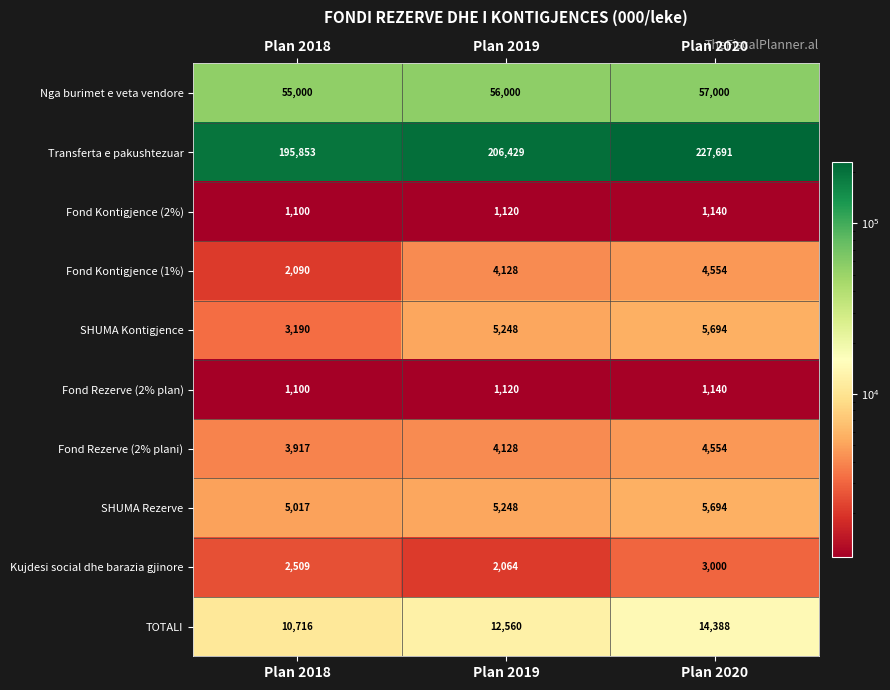

At which label is Fond Rezerve (2% plan) closest to 1120?

Plan 2019